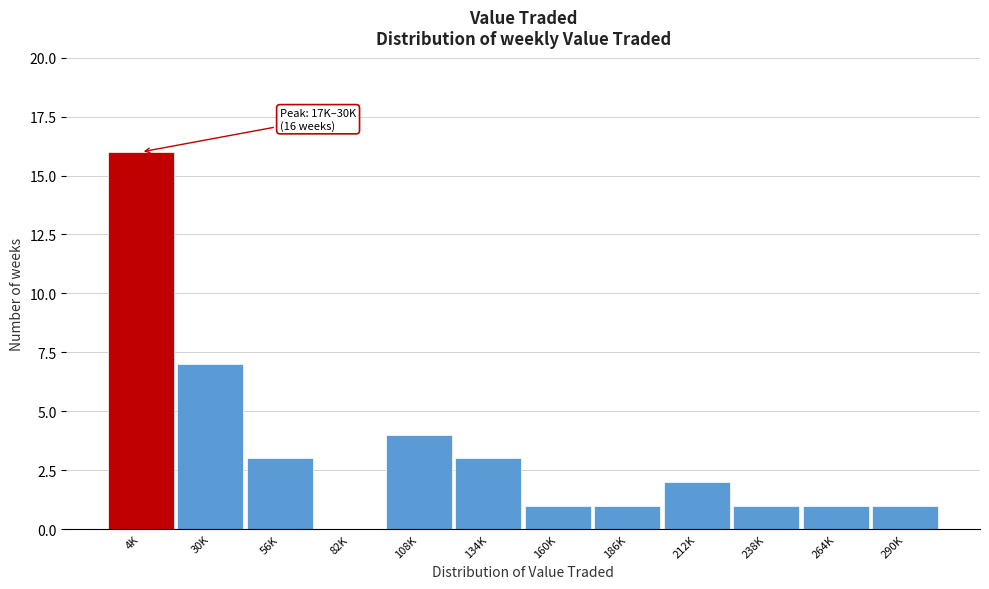

Reading left to right, list all the values displayed in this chart.

4K=16	30K=7	56K=3	82K=0	108K=4	134K=3	160K=1	186K=1	212K=2	238K=1	264K=1	290K=1